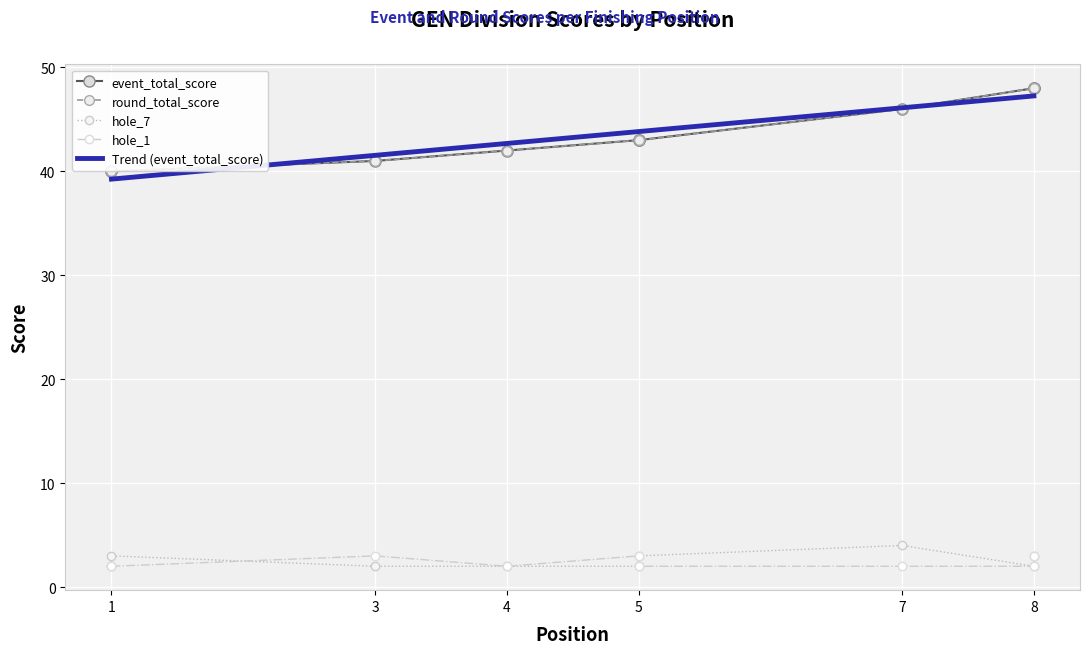

Which has a higher value, 8 or 7?

8